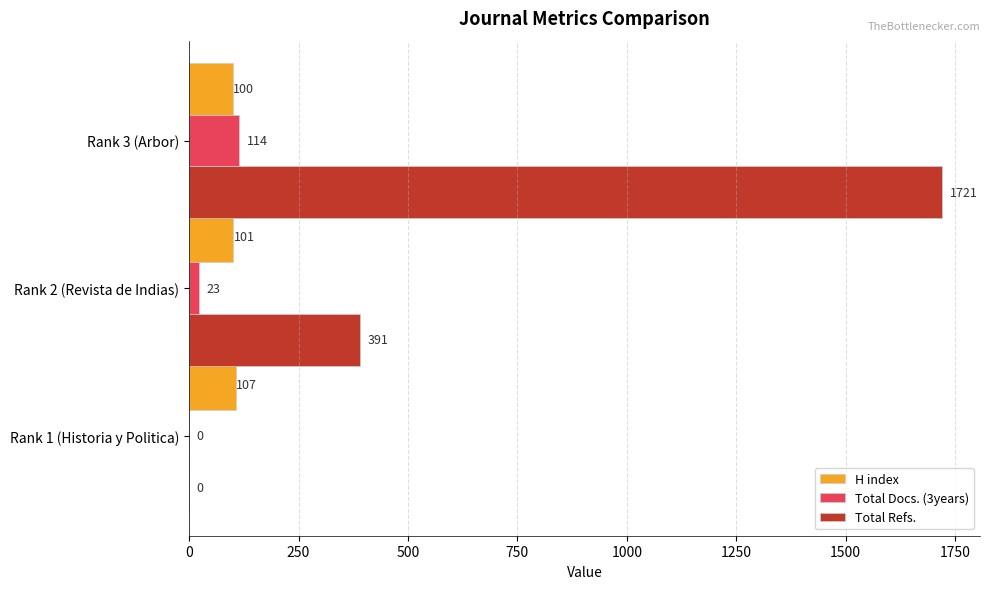

What is the total value across all series at Rank 1 (Historia y Politica)?

107